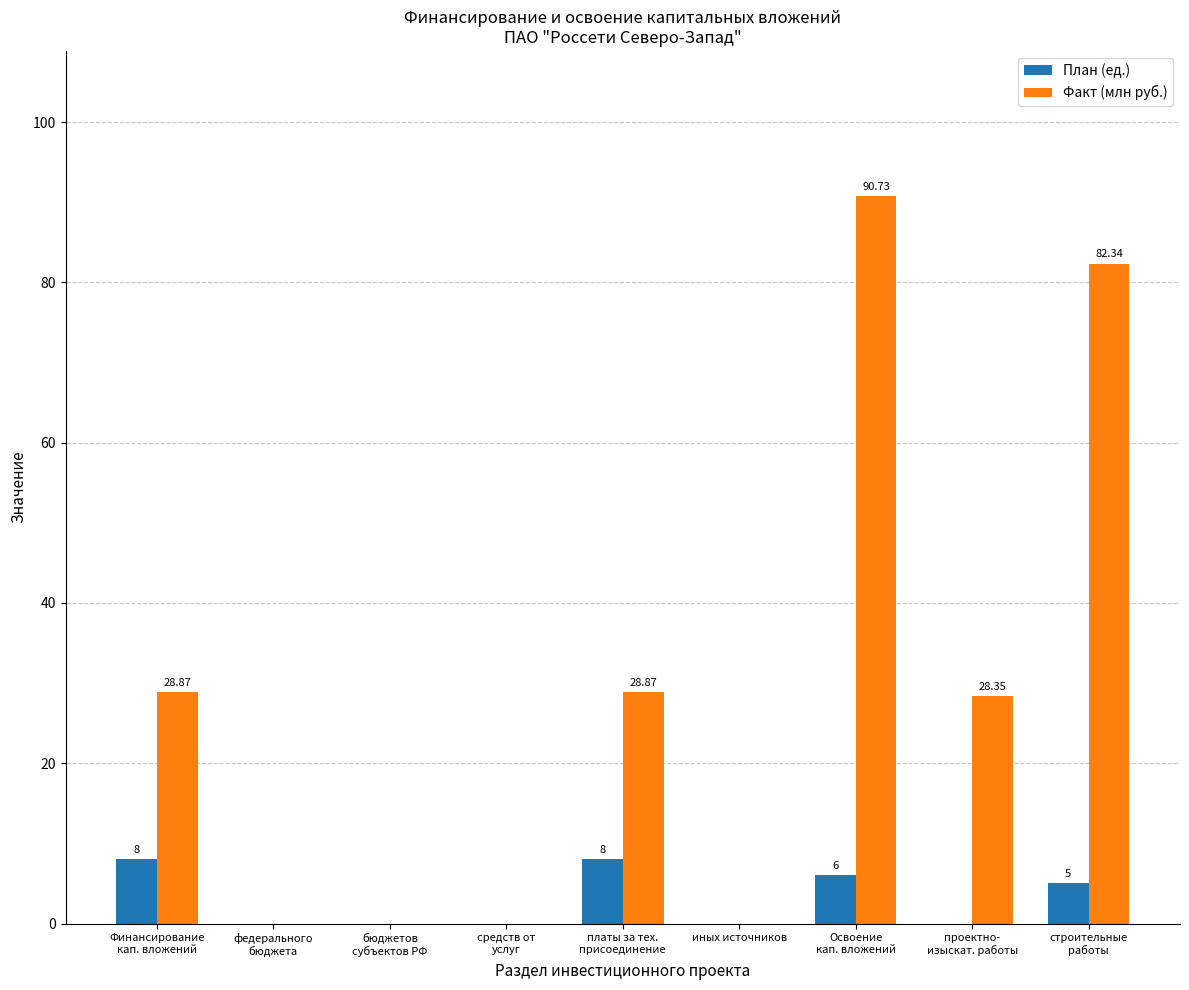

Which series has the largest total across all categories?

Факт (млн руб.)